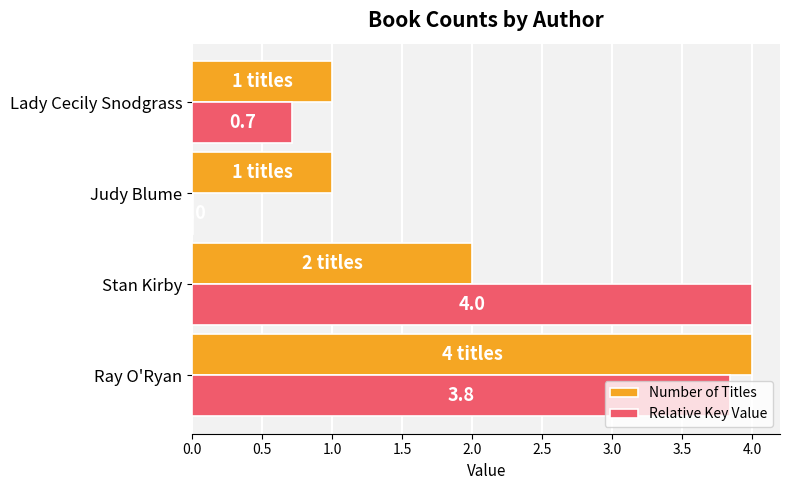

The Relative Key Value series shows 1.0 at Lady Cecily Snodgrass. True or false?

False